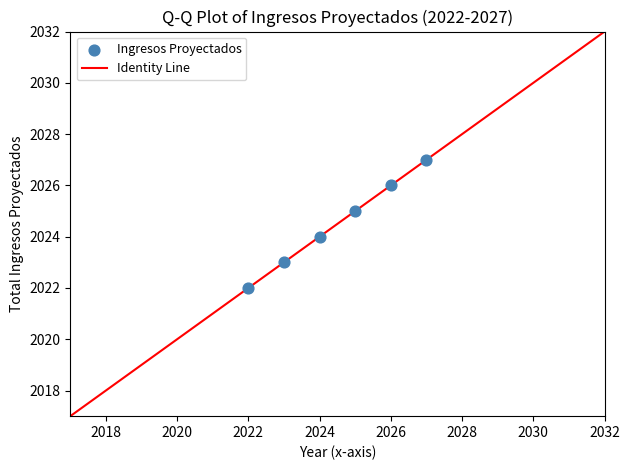

What is the average X value?

2024